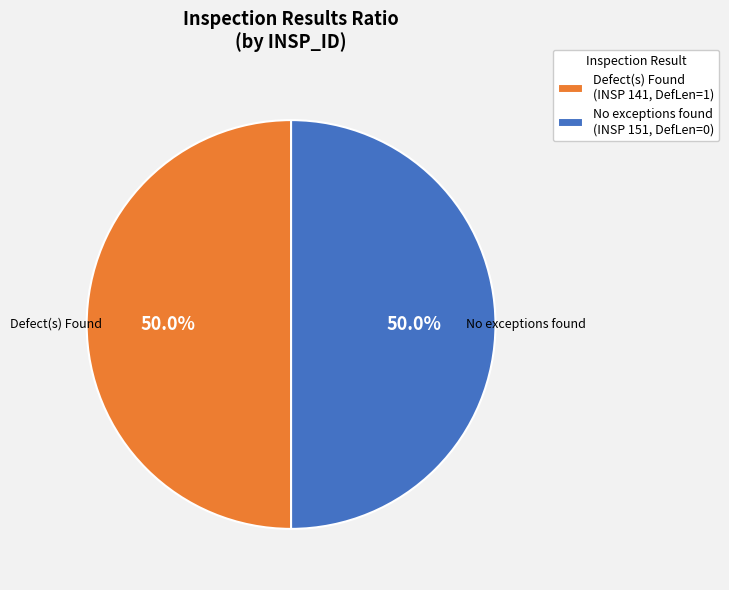

How many slices are in this pie chart?

2